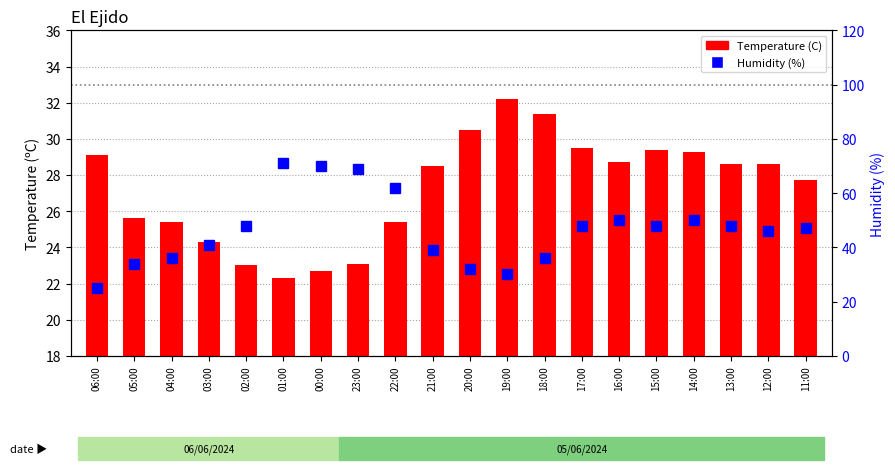

What is the label of the 2nd bar from the left?

05:00